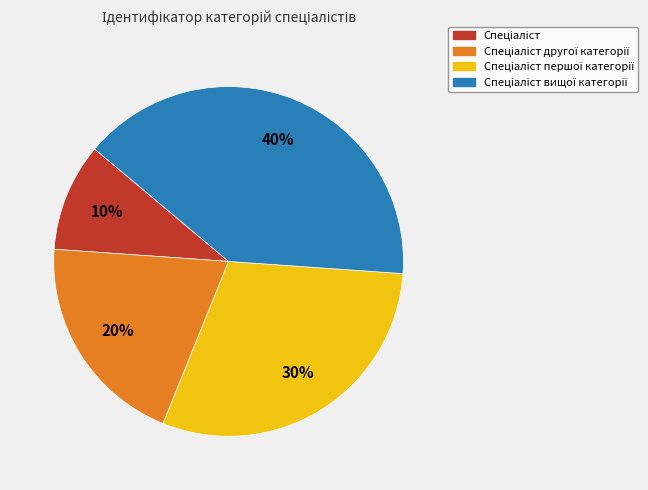

Is there a majority slice in this chart?

No